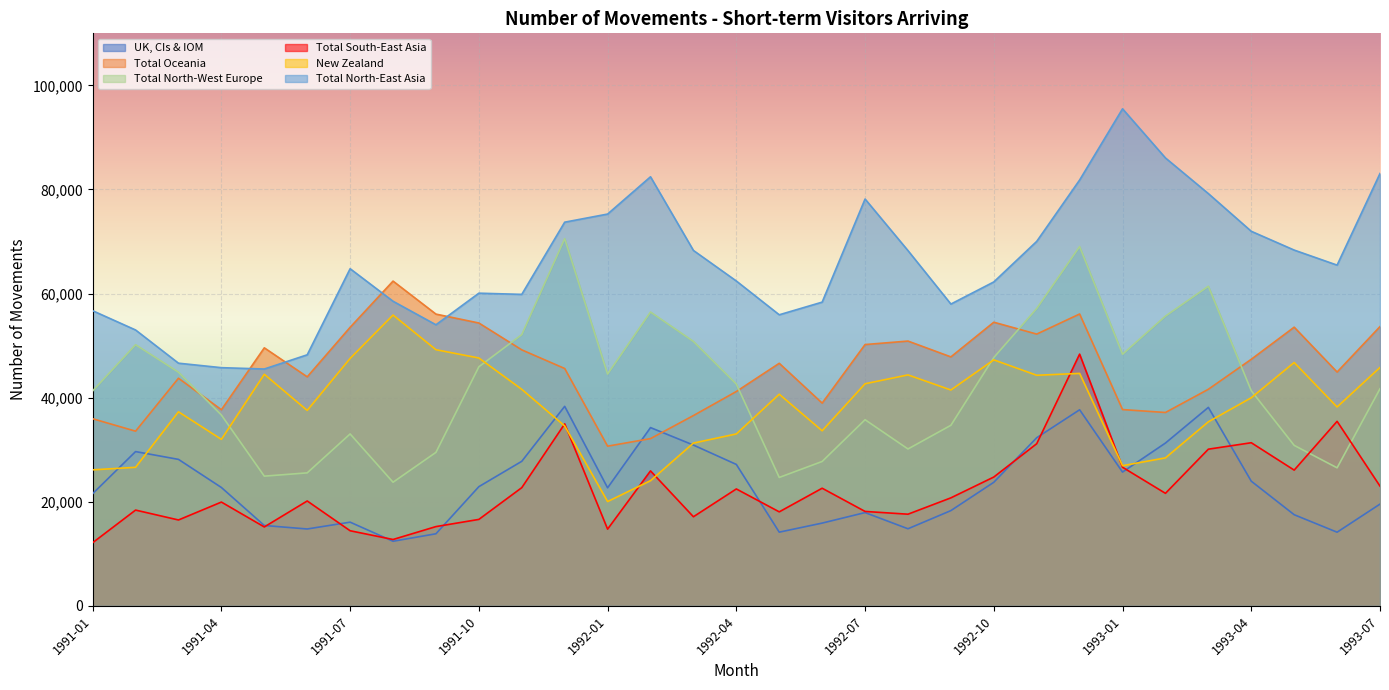

At which category does New Zealand reach its first local valley?

1991-04